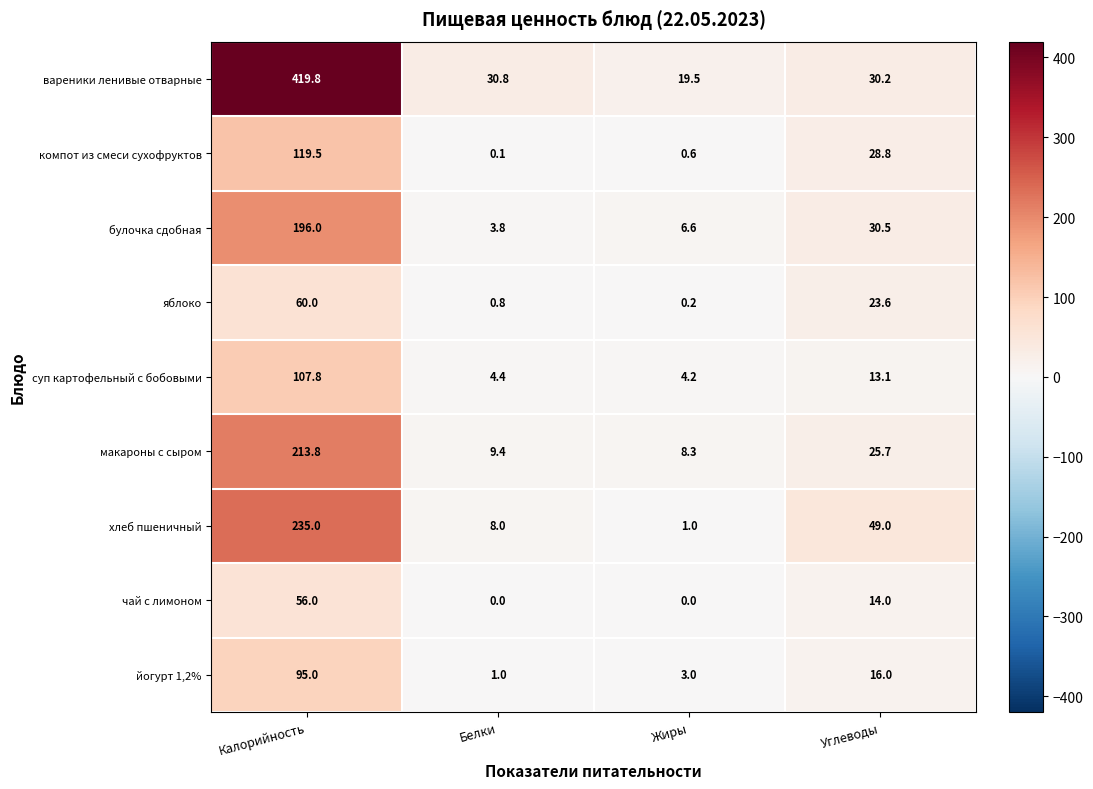

Which series changed the most between Белки and Углеводы?

хлеб пшеничный